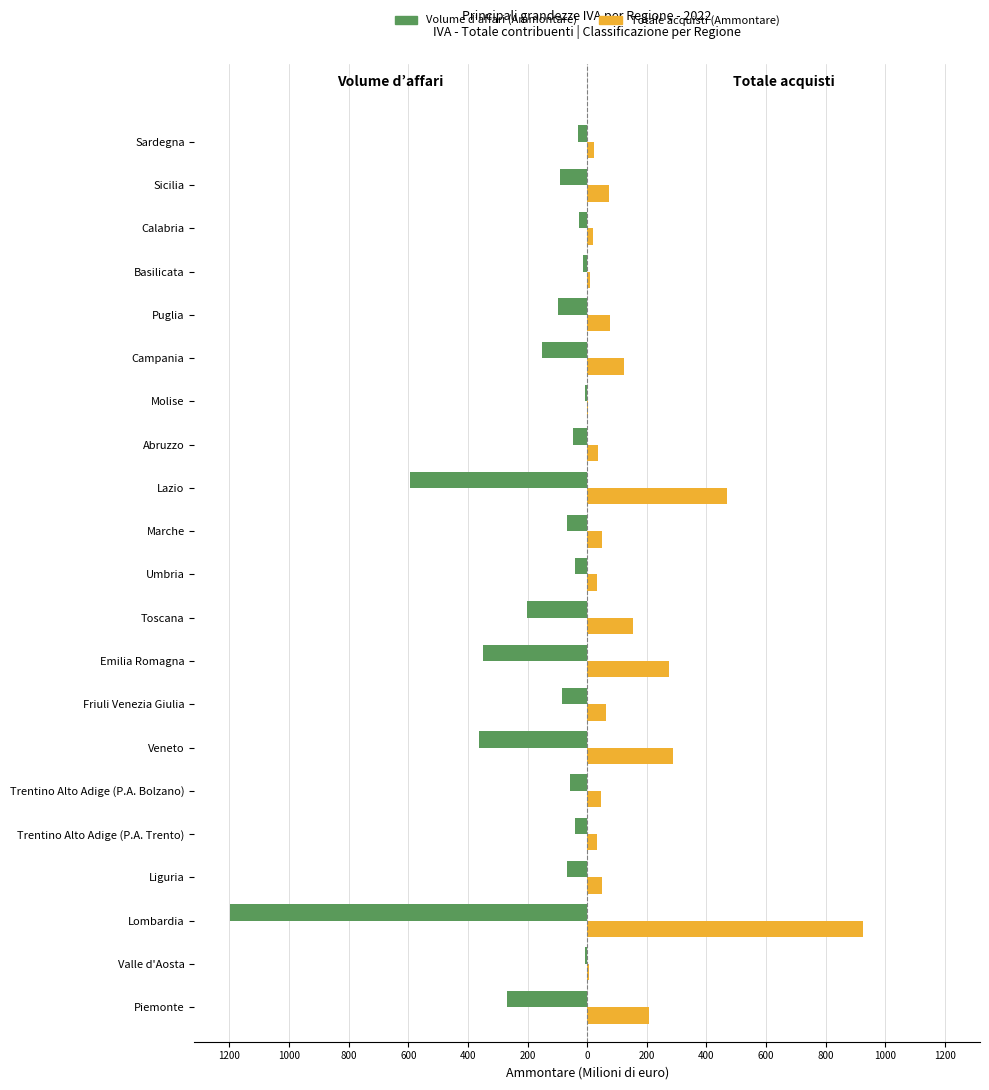

Which series has the largest total across all categories?

Totale acquisti (Ammontare)